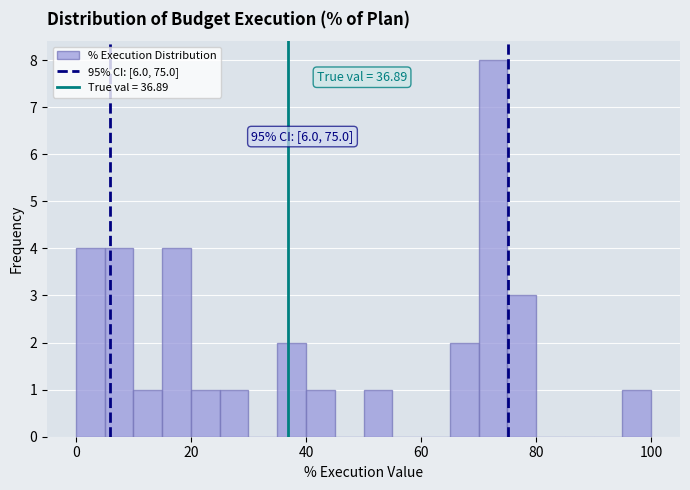

Around what value on the x-axis is the tallest bar? Give the approximate position of its centre, as read against the axis.

72